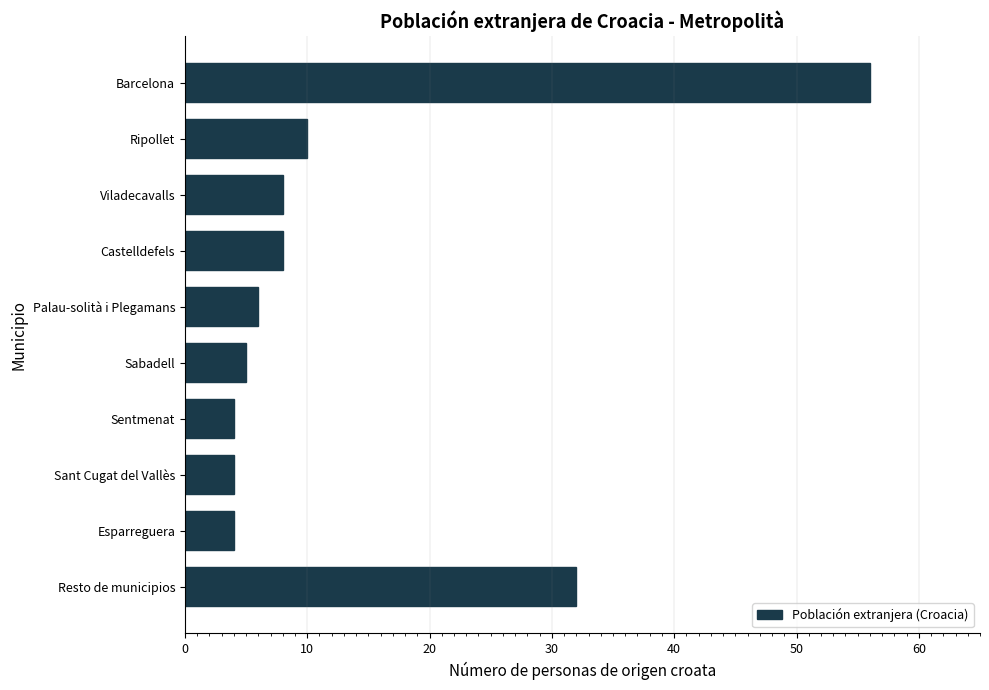

What is the label of the 3rd bar from the top?

Viladecavalls